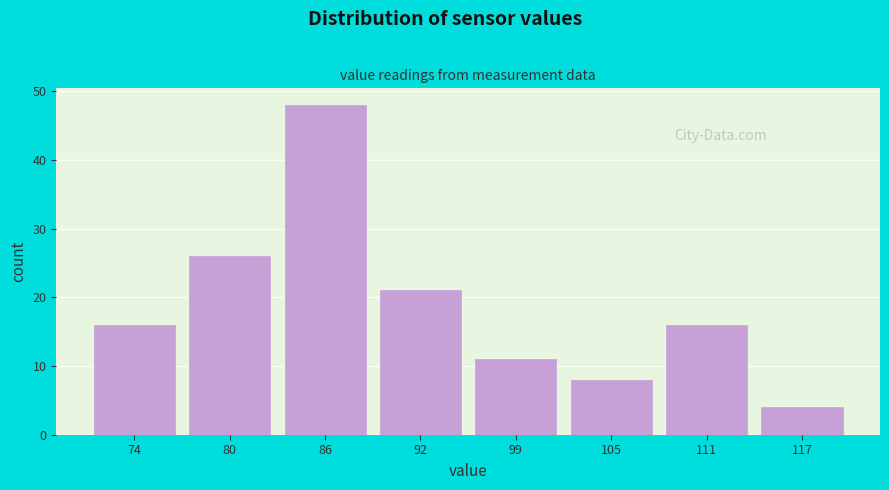

Reading right to left, what are all the values shown in this chart?

4	16	8	11	21	48	26	16